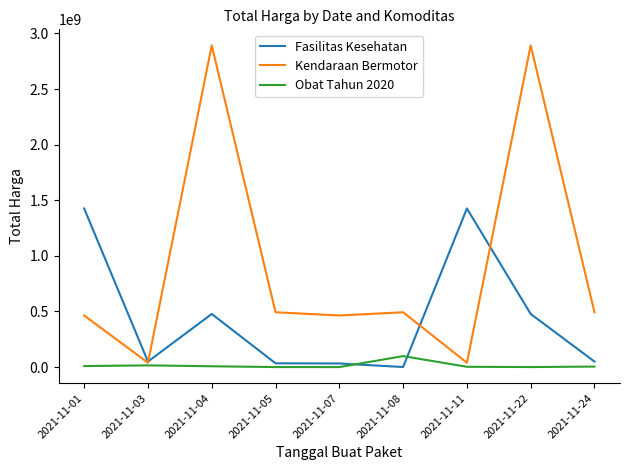

Where is Obat Tahun 2020 nearest to the value 49425285?

2021-11-03